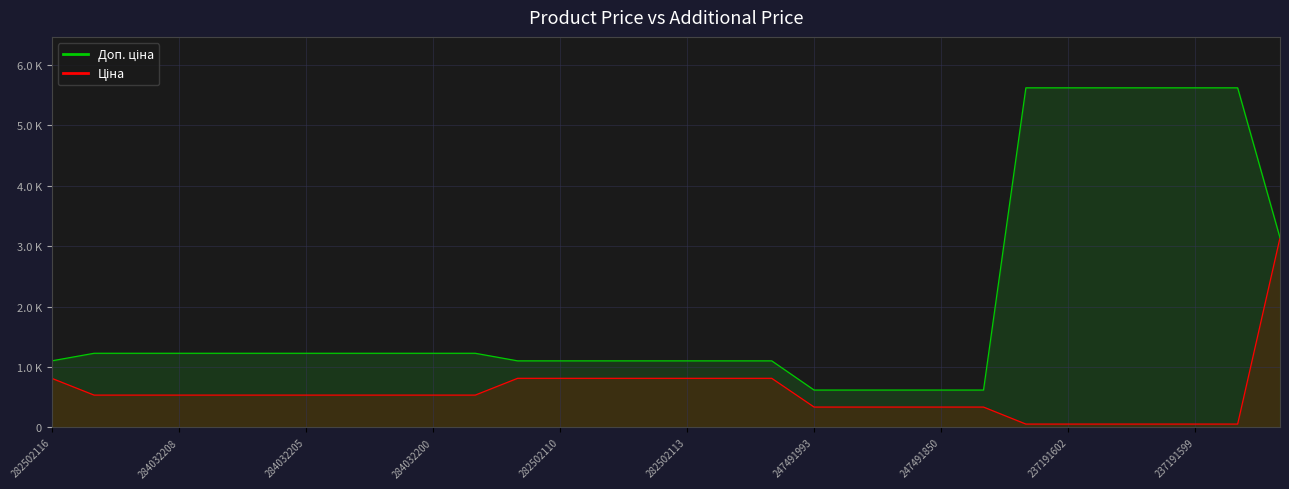

What is the difference between the highest and lowest values at 282502115?

288.7